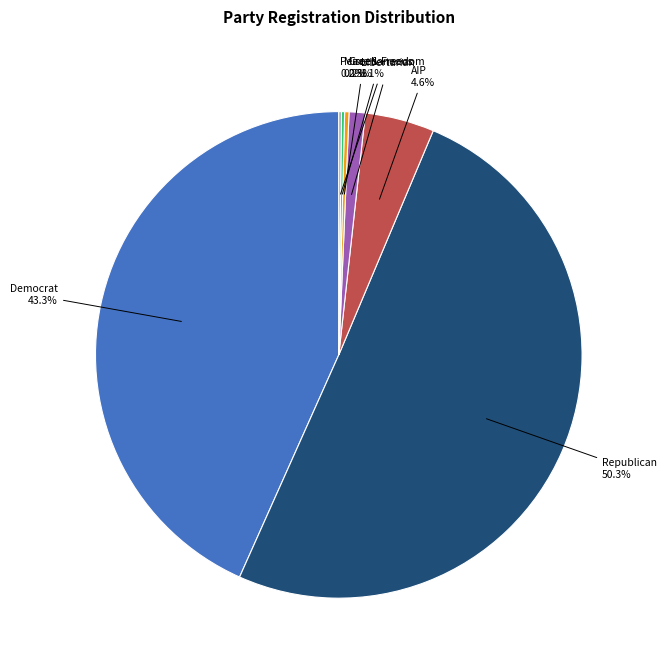

Is there any slice that represents more than half of the pie?

Yes